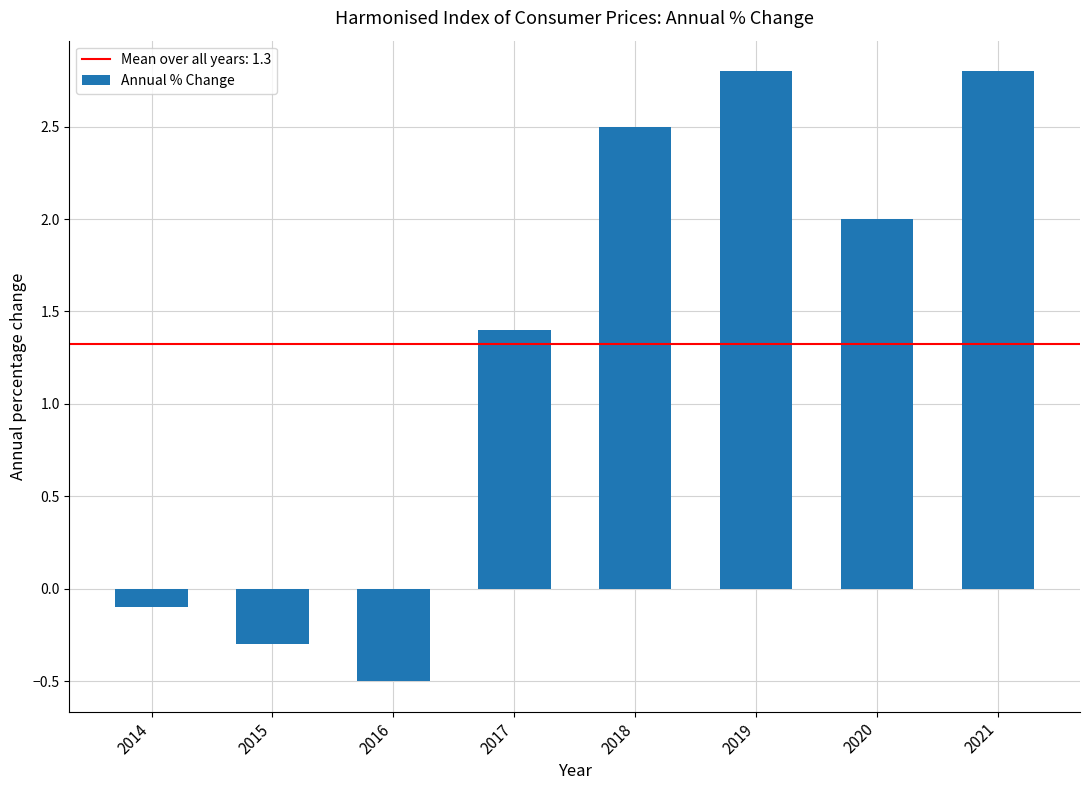

What is the change in value from 2015 to 2020?

+2.3